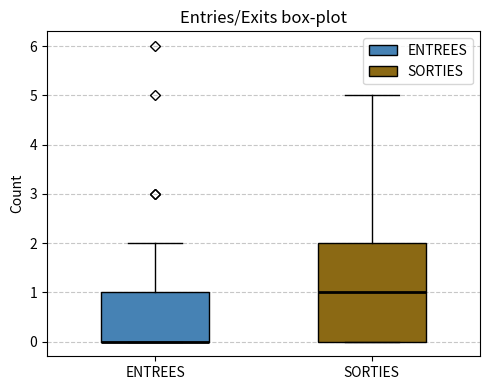

Reading left to right, transcribe this box plot: for each box, give where its median line is, the range the box spans, and where its two whiskers end, as read against the y-axis. The values are not printed on the chart, so give them approximately, as read against the axis.

ENTREES: median 0 (drawn on the box's lower edge), box 0 to 1, whiskers 0 to 2
SORTIES: median 1, box 0 to 2, whiskers 0 to 5